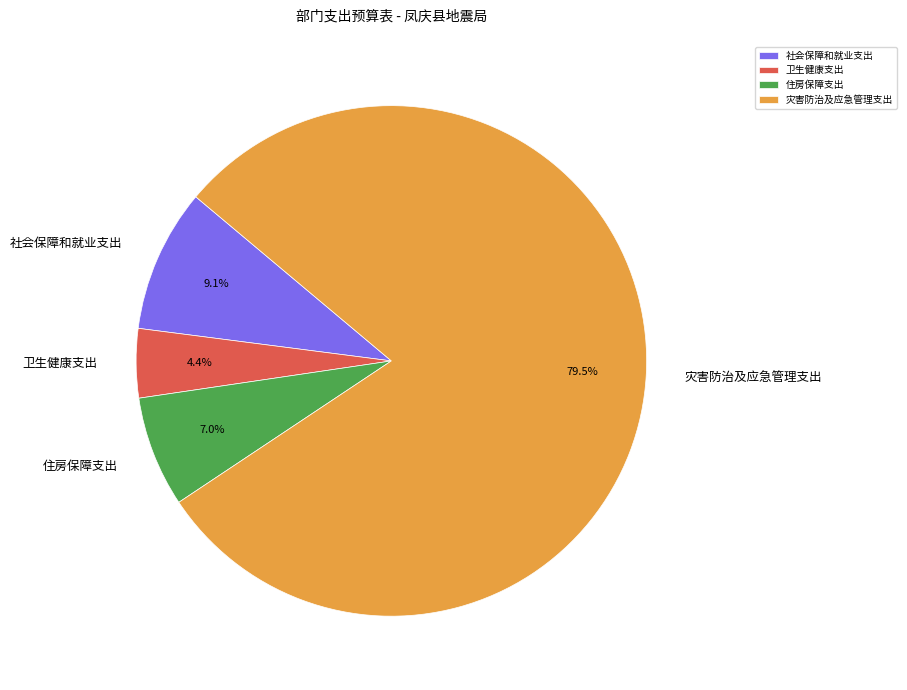

Which category has the smallest portion of the pie?

卫生健康支出